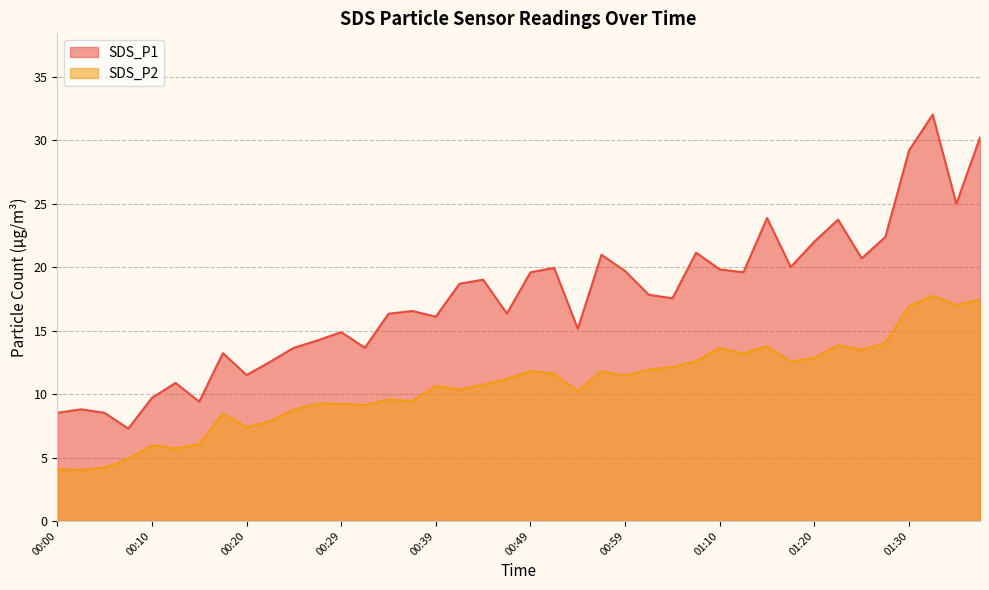

What is the minimum value for SDS_P1?

7.3